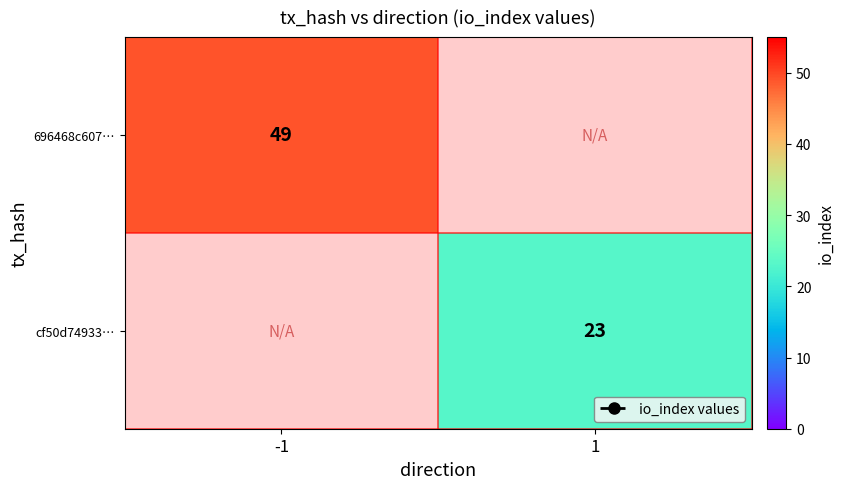

Between 1 and -1, which is larger?

-1